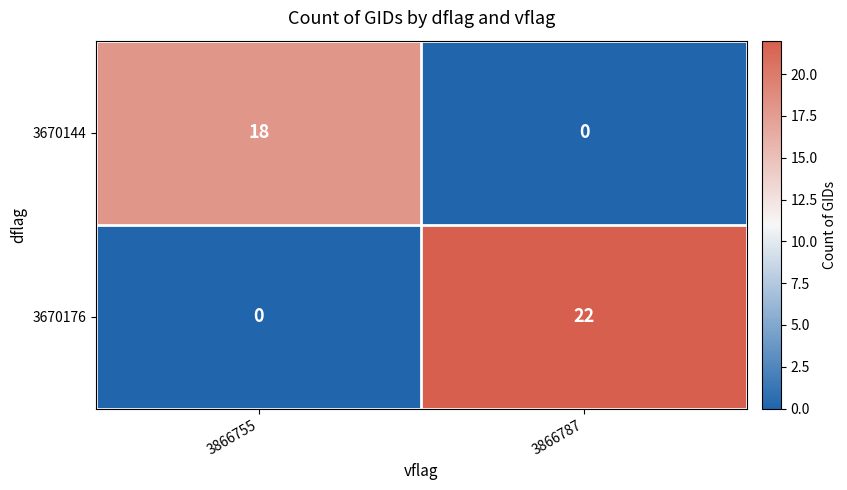

Is it true that 3670144 equals 18 at 3866755?

True